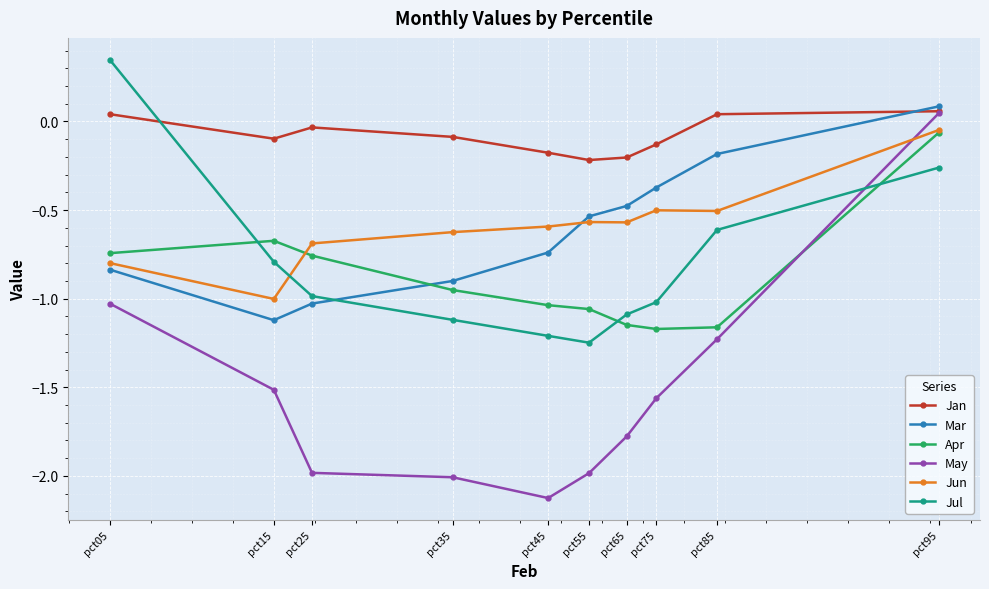

At which category is the sum across all series the highest?

pct95